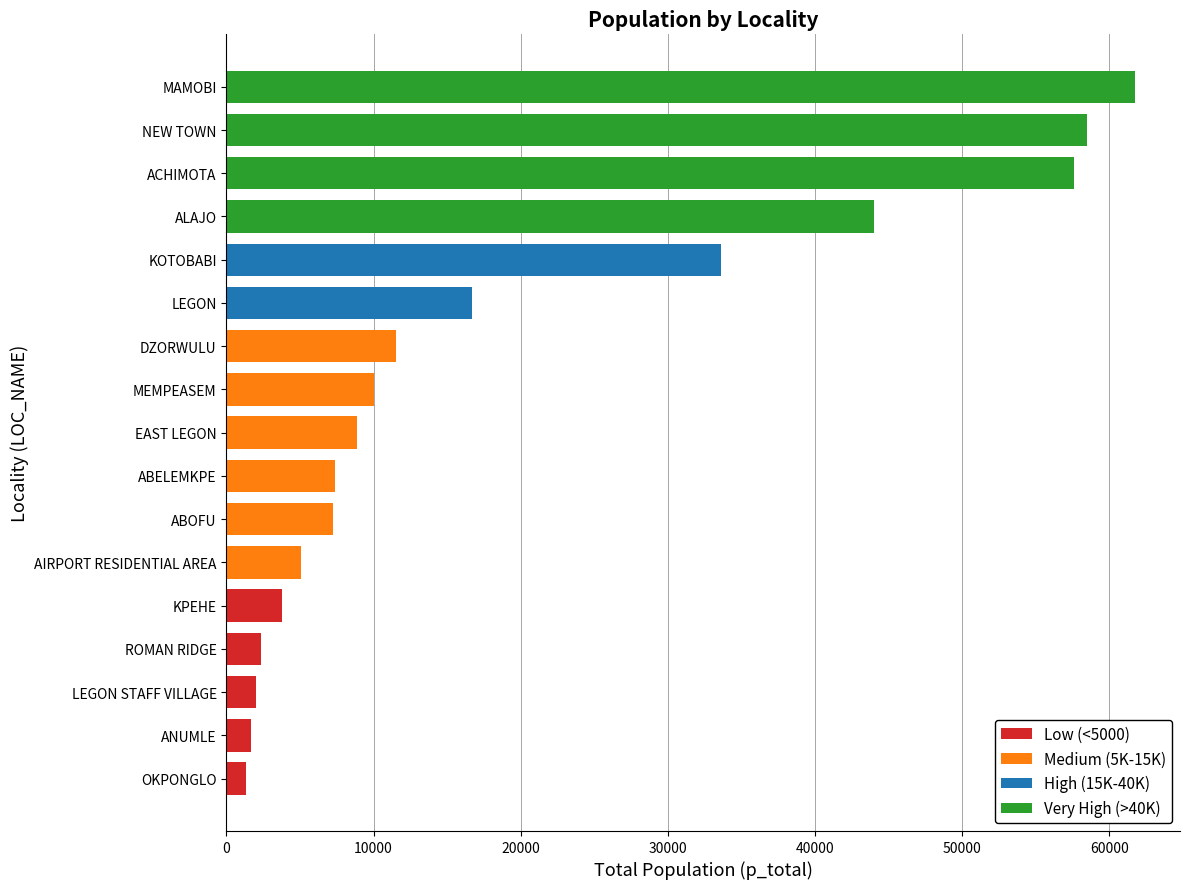

What is the approximate value at ALAJO, to the nearest 10?

44040